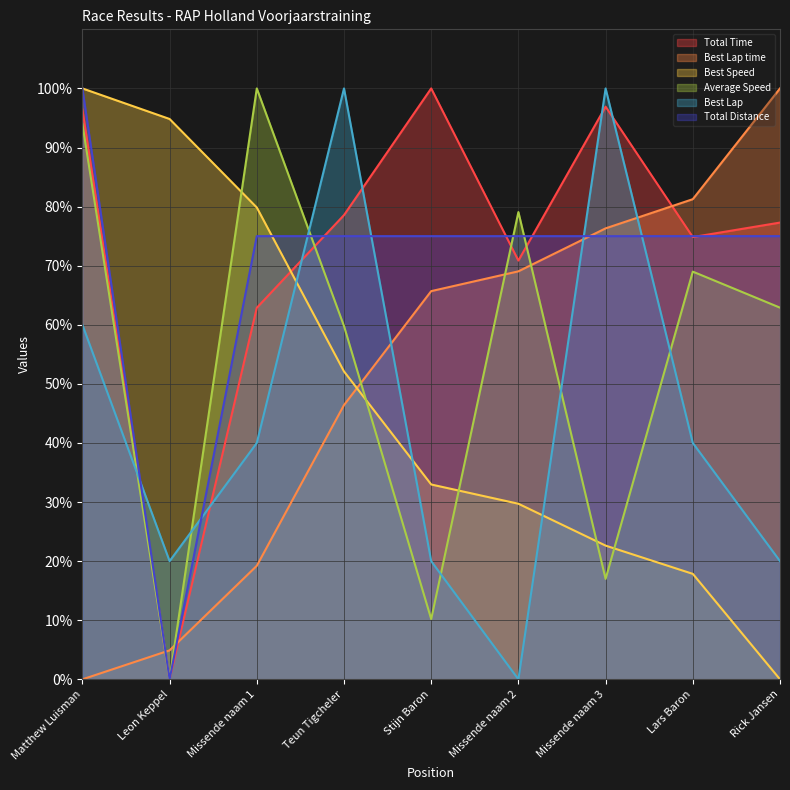

Between which two adjacent categories do Total Distance and Best Speed first intersect?

Missende naam 1 and Teun Tigcheler